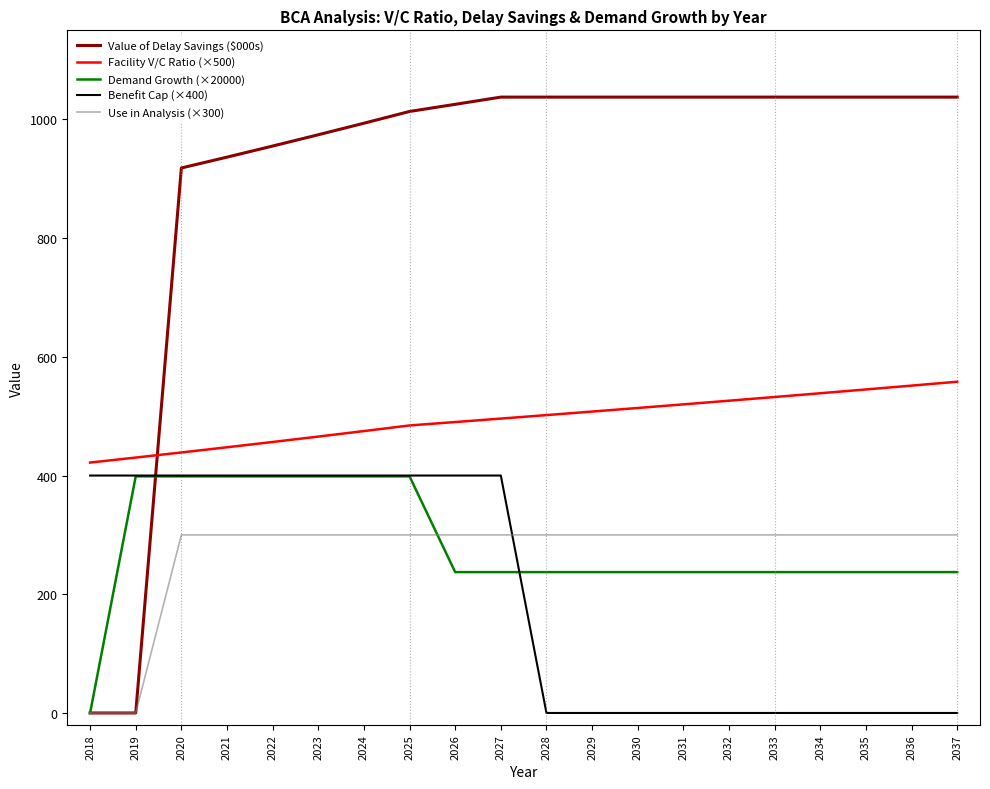

At 2032, list the series in order from smallest to largest.

Benefit Cap (×400), Demand Growth (×20000), Use in Analysis (×300), Facility V/C Ratio (×500), Value of Delay Savings ($000s)